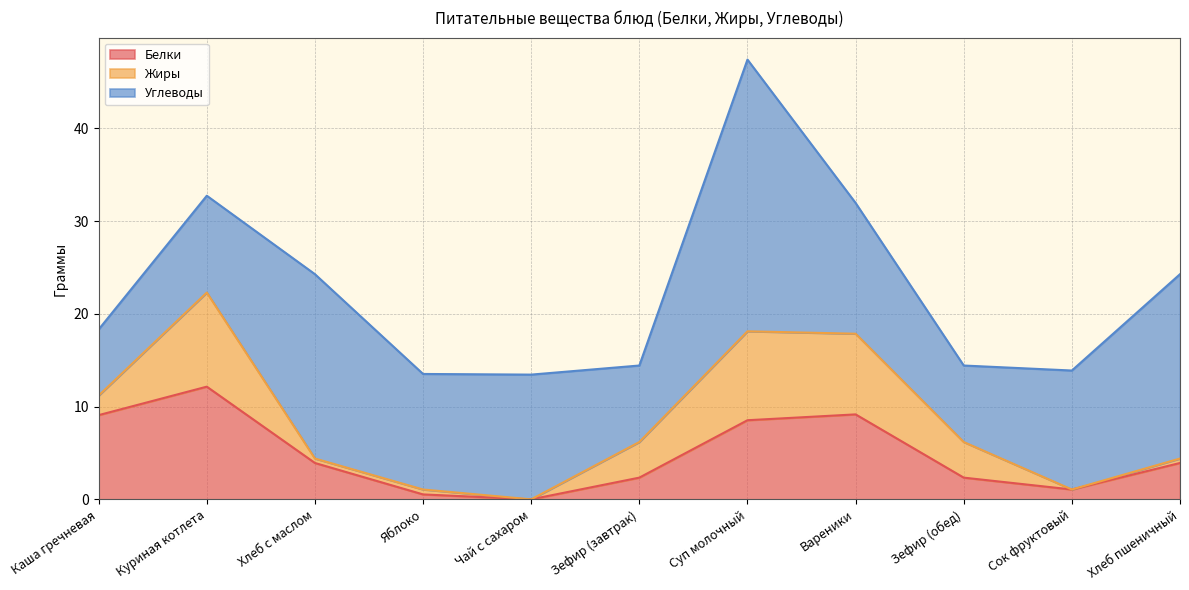

At which category does Белки reach its first local valley?

Чай с сахаром